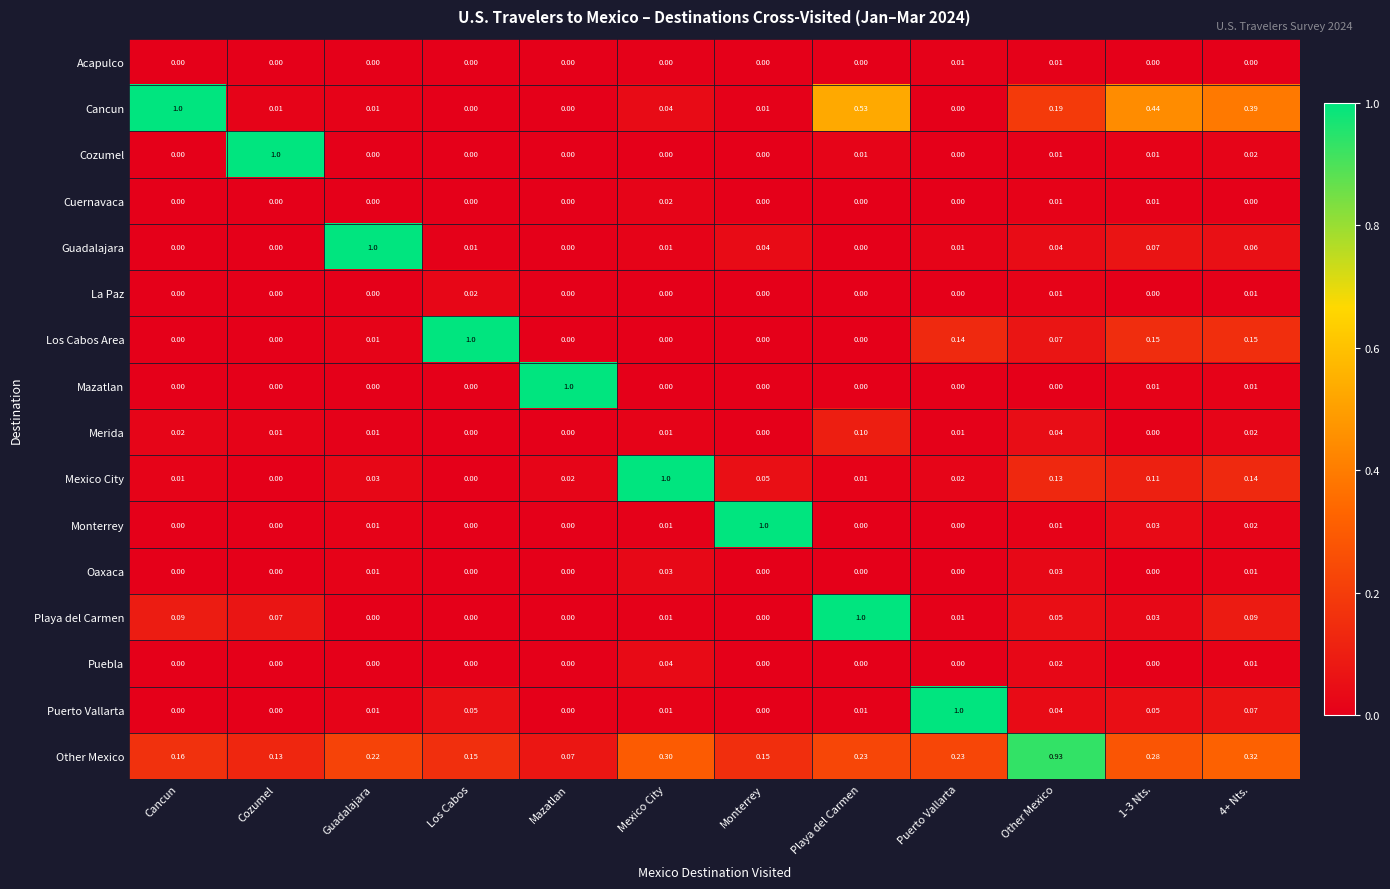

Which series has the largest total across all categories?

Other Mexico